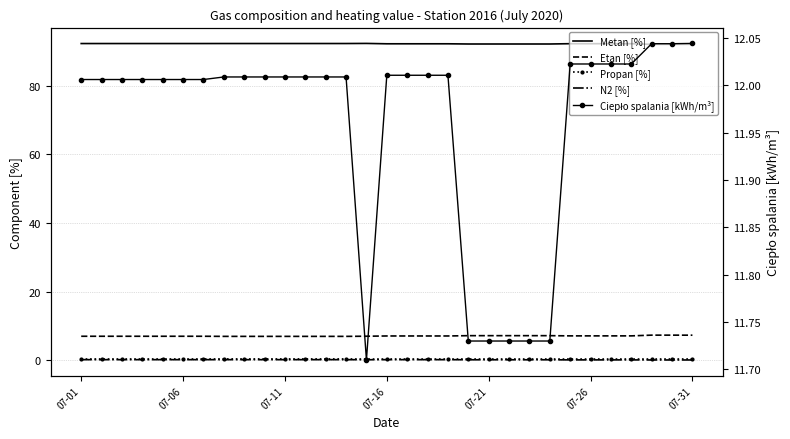

Read the Ciepło spalania [kWh/m³] value at 28.

12.0